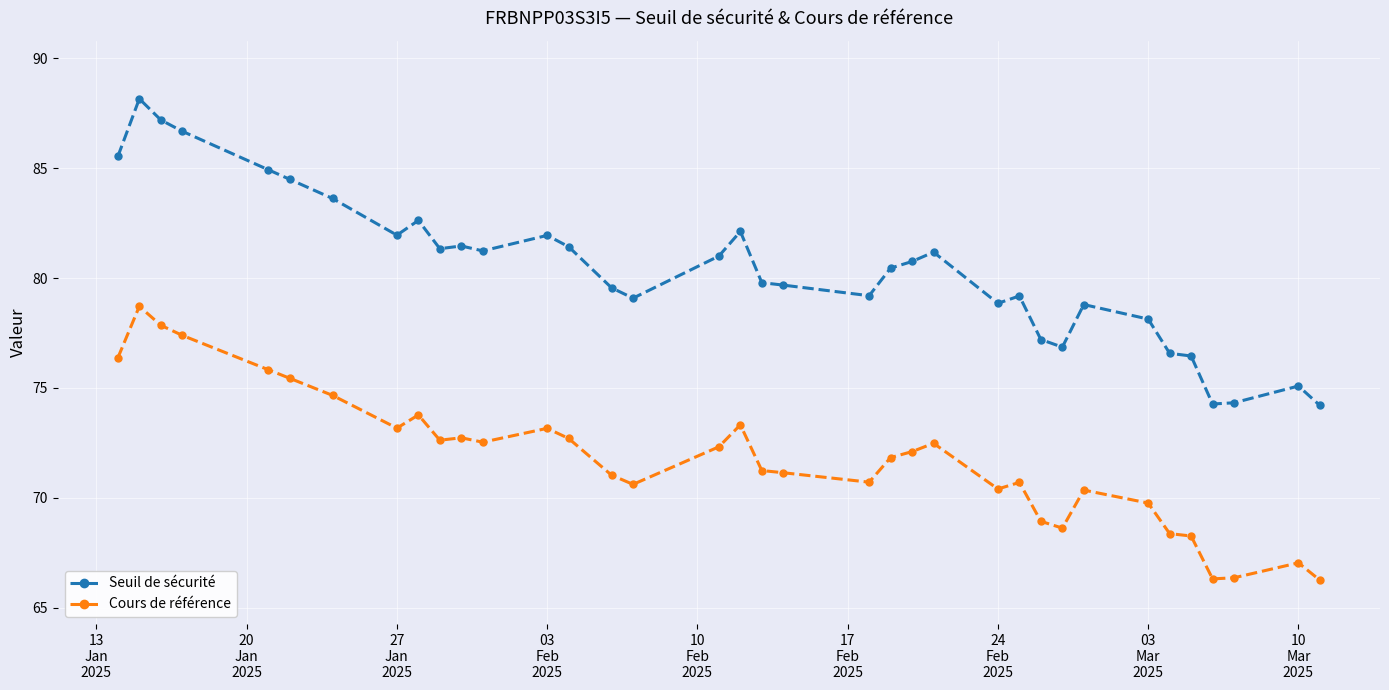

What is the difference between the maximum and minimum values in the Seuil de sécurité series?

14.0